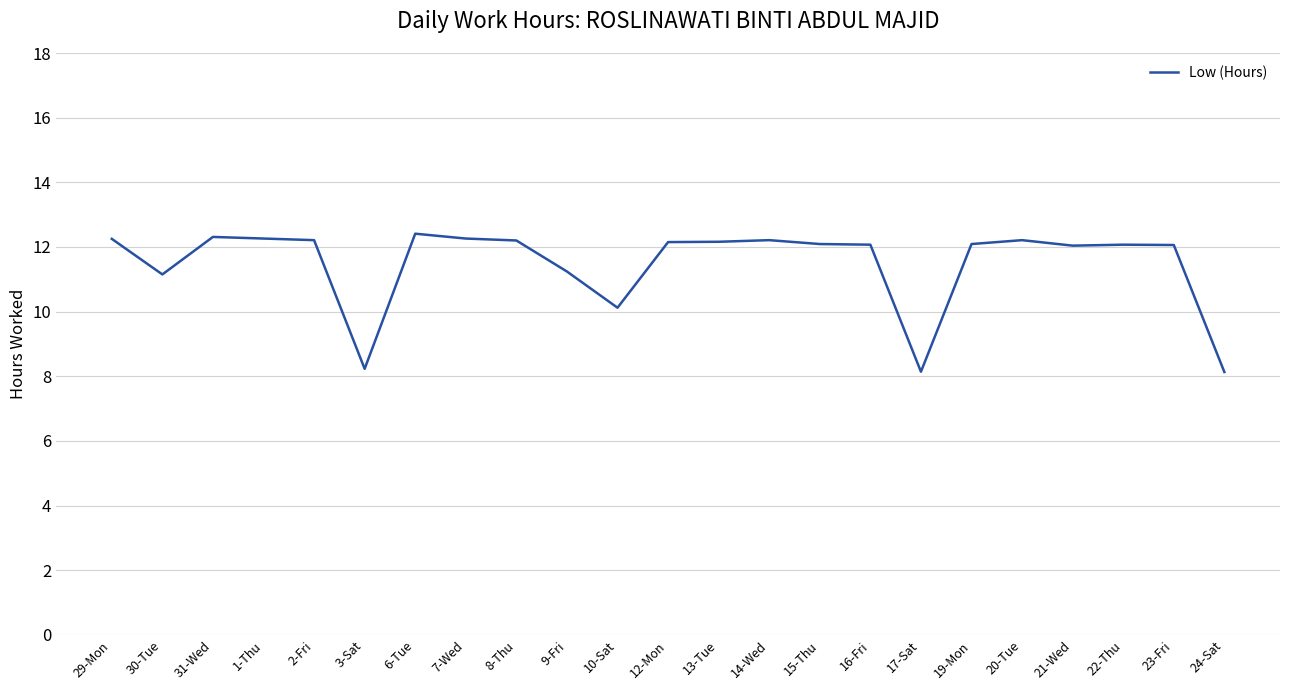

True or false: there are more than 2 points higher than both neighbors.

True